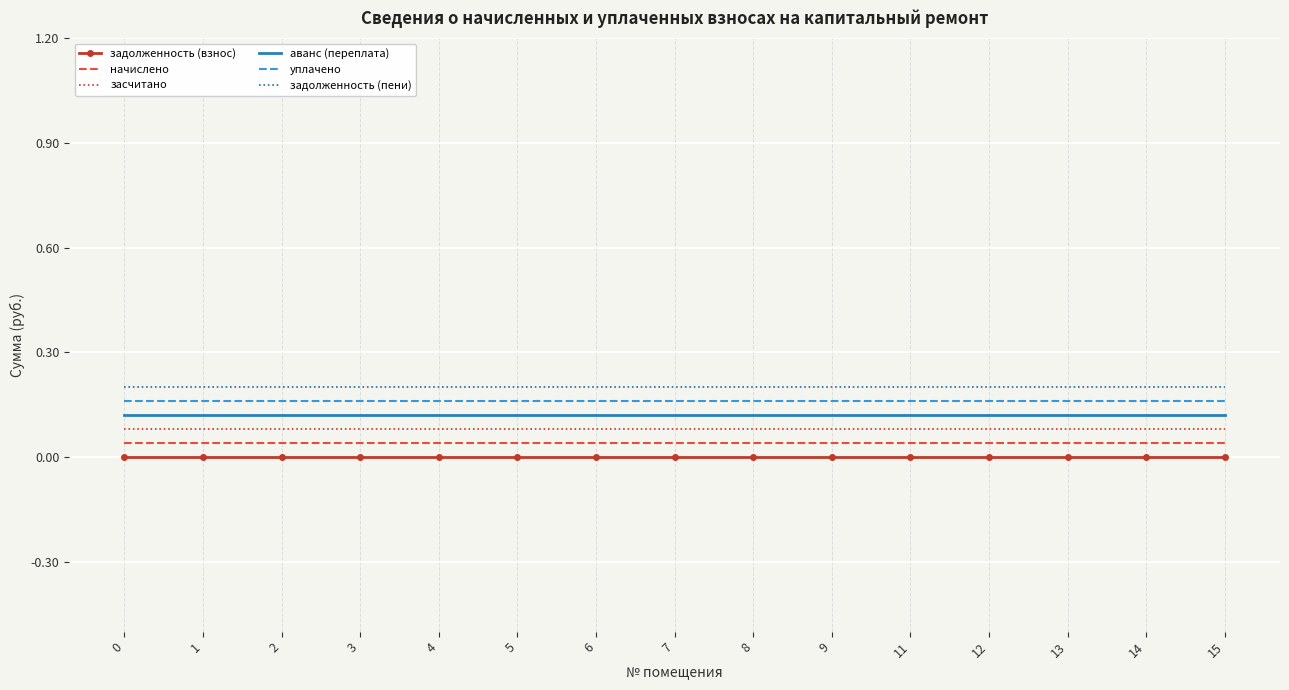

Is it true that начислено equals 0.0 at 15?

True